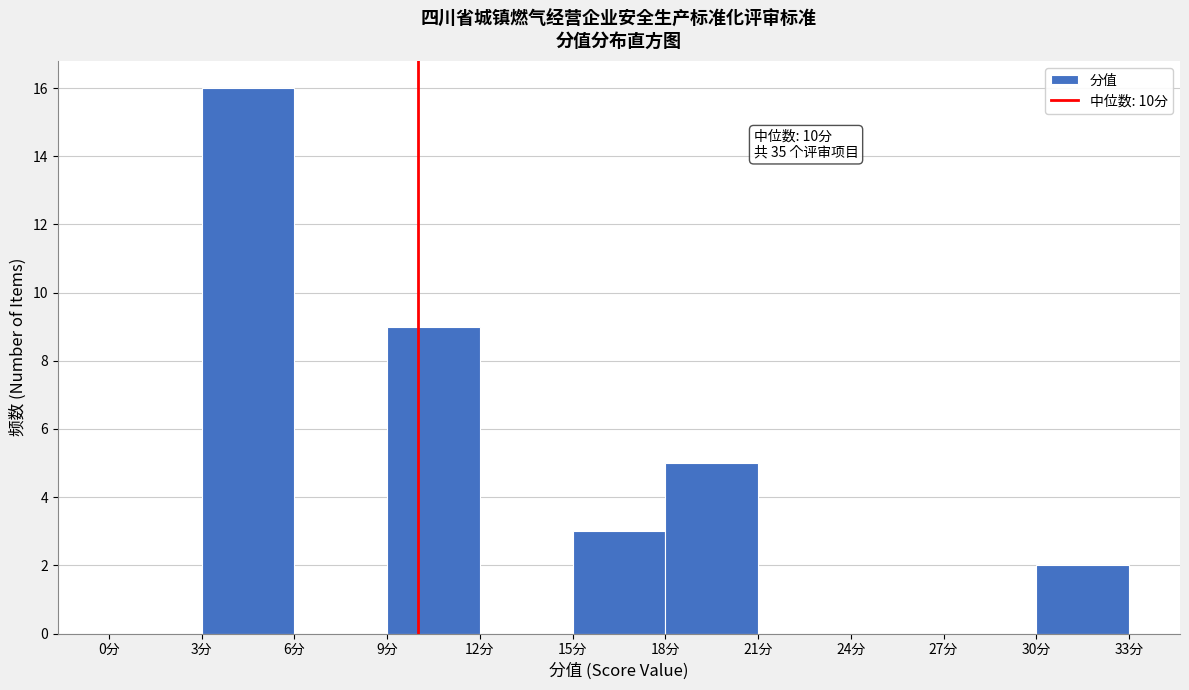

Over which range of the x-axis is the bar tallest?

3 to 6